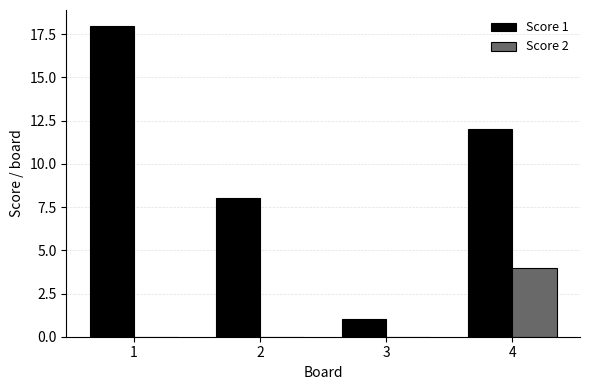

How many groups of bars are there?

4